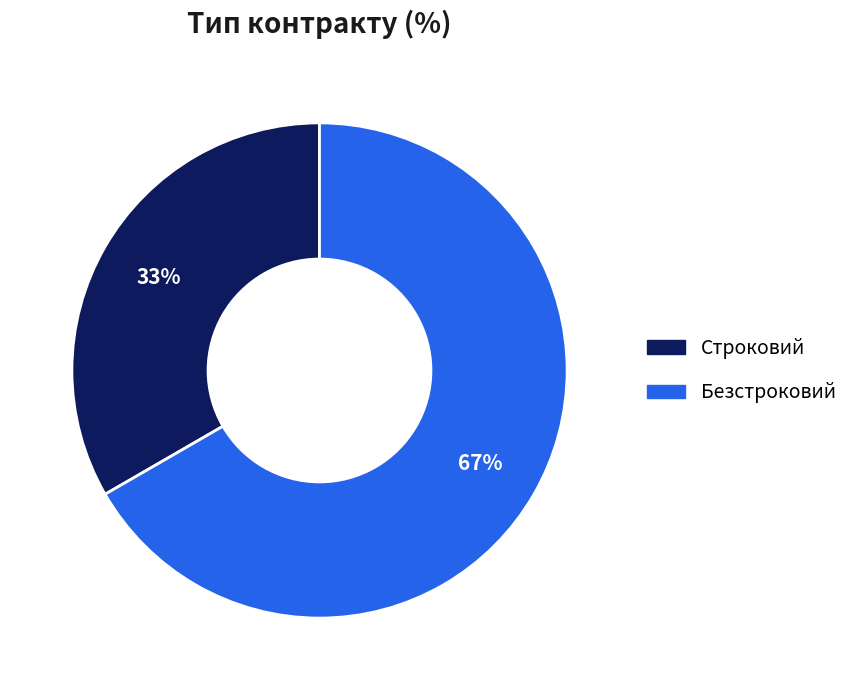

How many segments does this pie chart have?

2